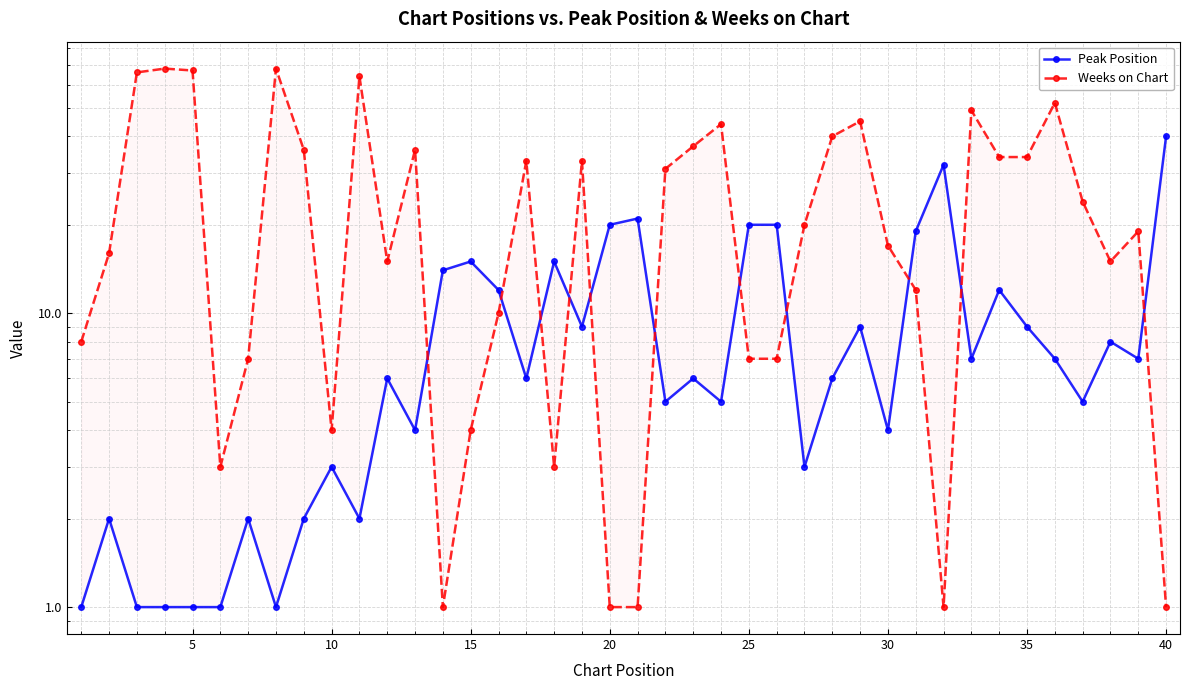

What are all the series names shown in the legend?

Peak Position, Weeks on Chart